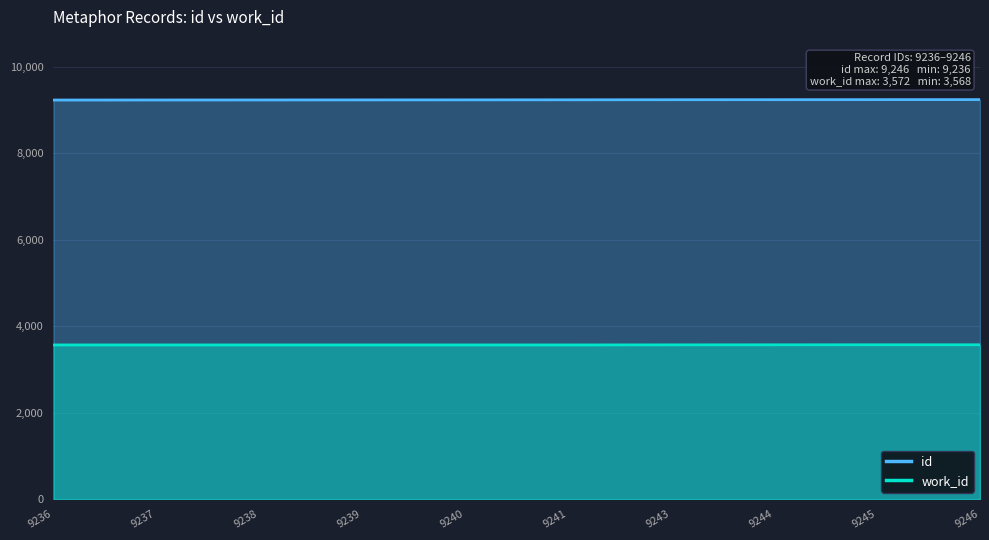

True or false: work_id and id intersect in this chart.

False